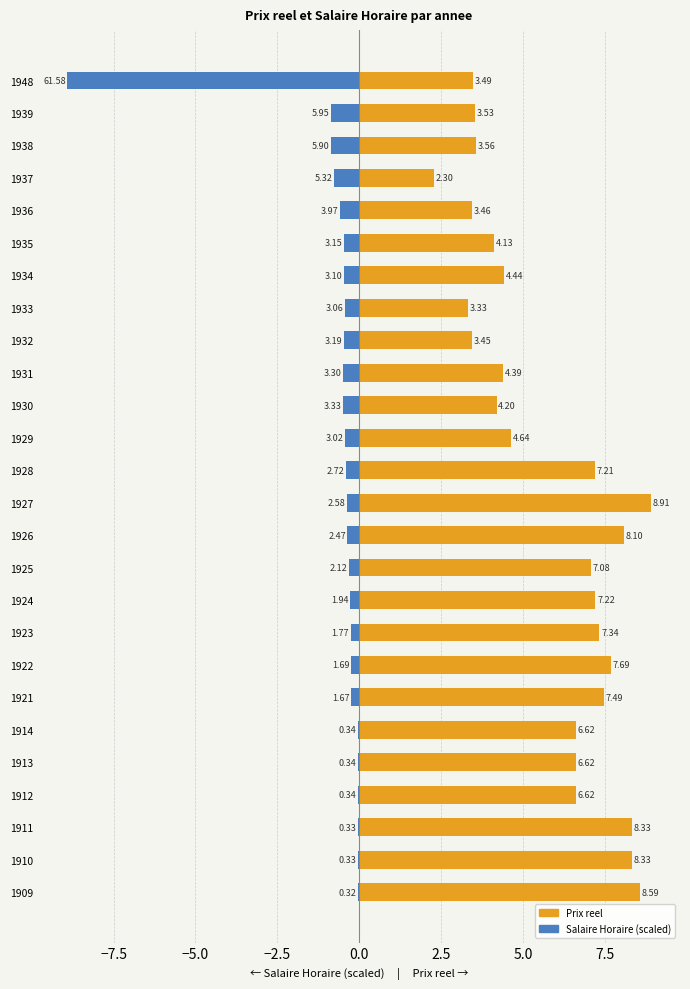

Reading left to right, list all the values displayed in this chart.

Prix reel: 8.6	8.3	8.3	6.6	6.6	6.6	7.5	7.7	7.3	7.2	7.1	8.1	8.9	7.2	4.6	4.2	4.4	3.5	3.3	4.4	4.1	3.5	2.3	3.6	3.5	3.5
Salaire Horaire (scaled): -0.0	-0.0	-0.0	-0.0	-0.0	-0.0	-0.2	-0.2	-0.3	-0.3	-0.3	-0.4	-0.4	-0.4	-0.4	-0.5	-0.5	-0.5	-0.4	-0.4	-0.5	-0.6	-0.8	-0.9	-0.9	-8.9